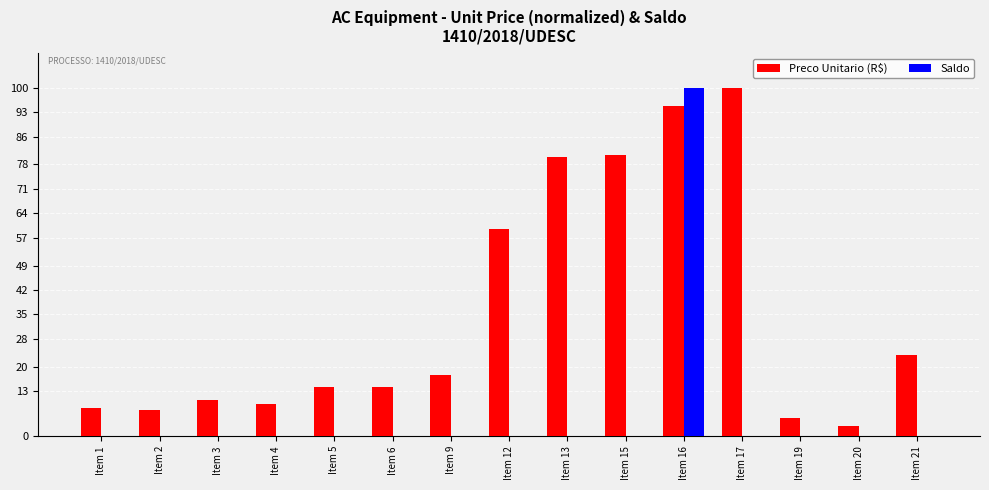

Which series changed the most between Item 6 and Item 16?

Saldo